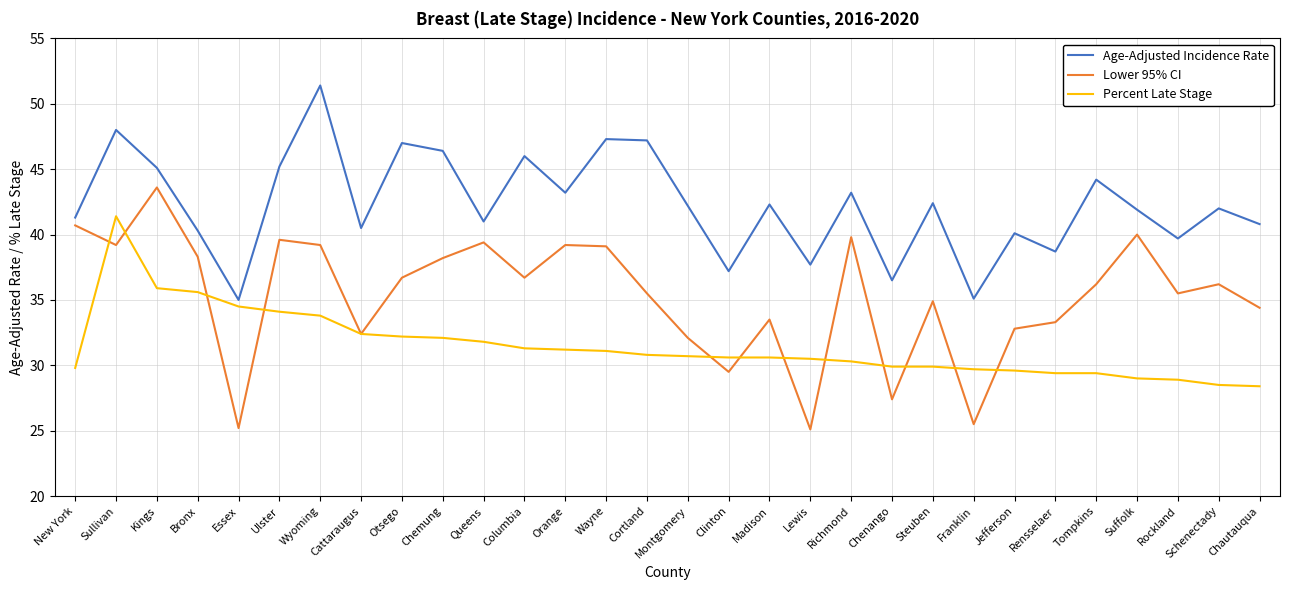

At which category does the chart reach its peak across all series?

Wyoming